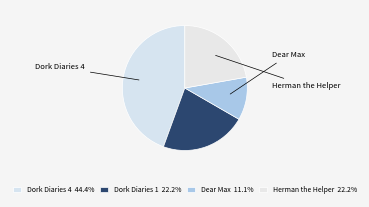

What is the smallest slice in the pie chart?

Dear Max